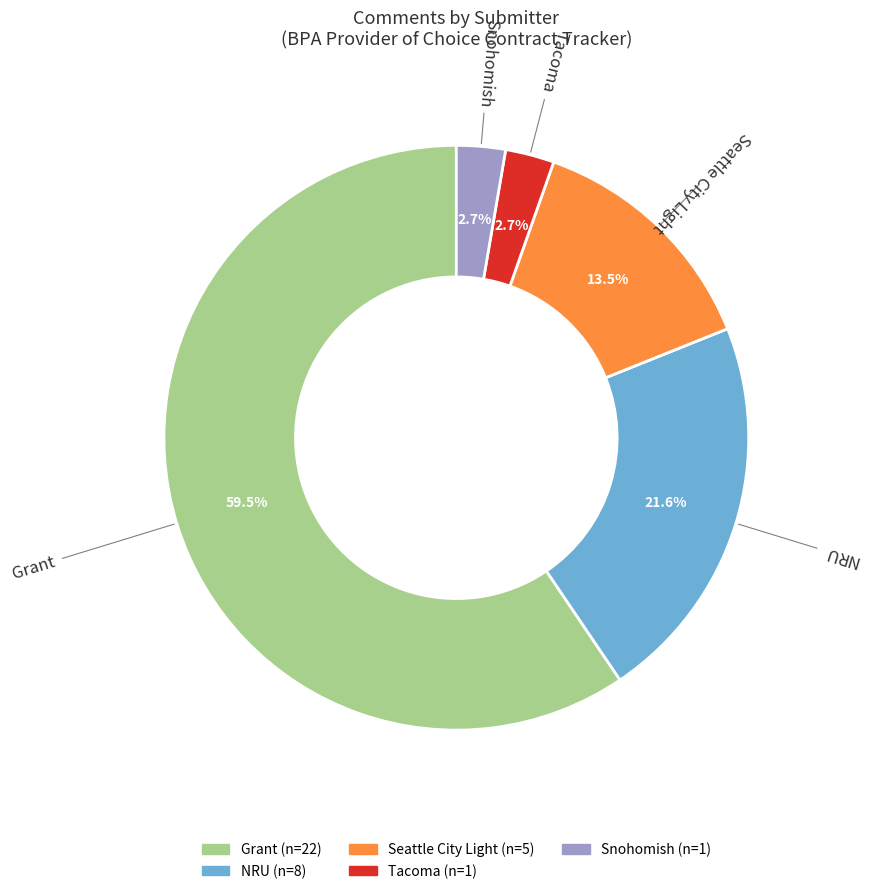

Which category has the biggest portion of the pie?

Grant